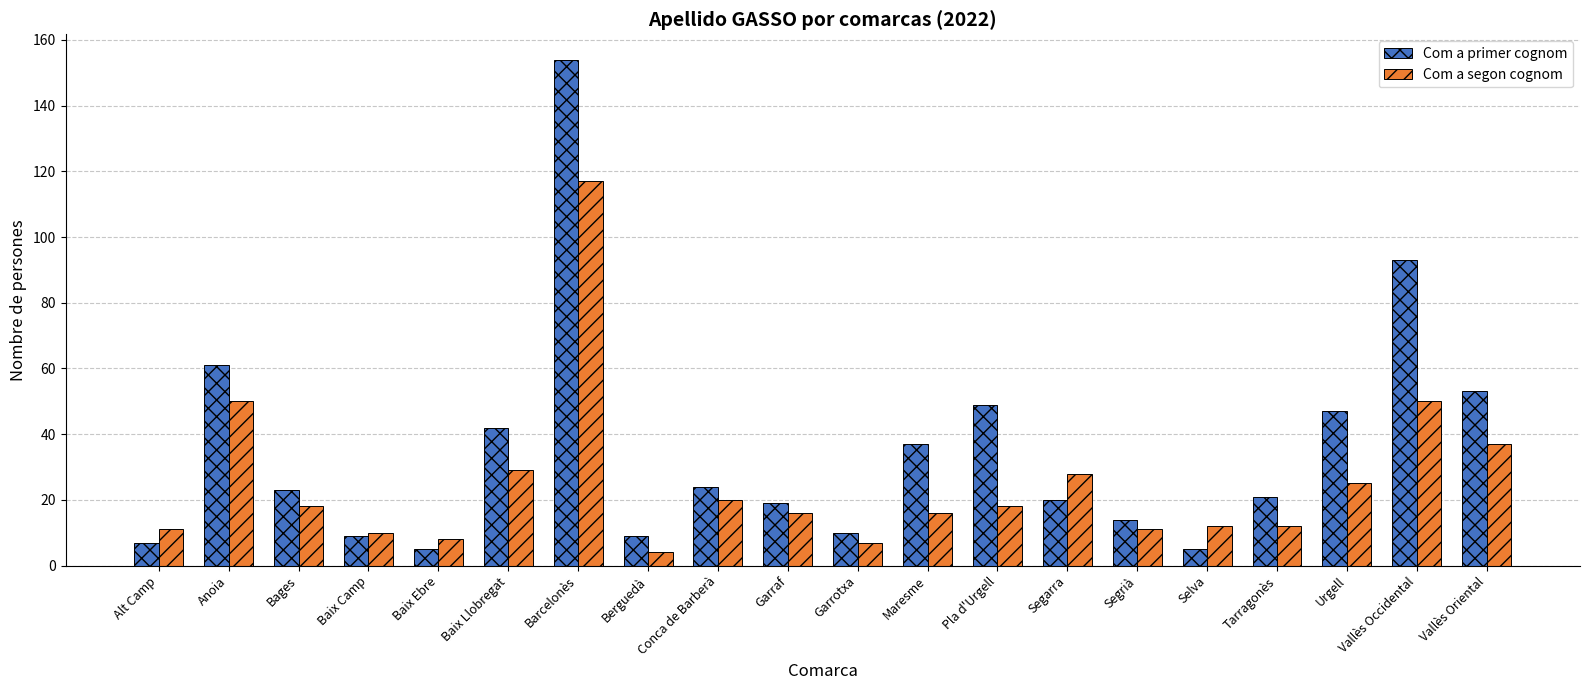

What is the approximate value of Com a primer cognom at Tarragonès?

21